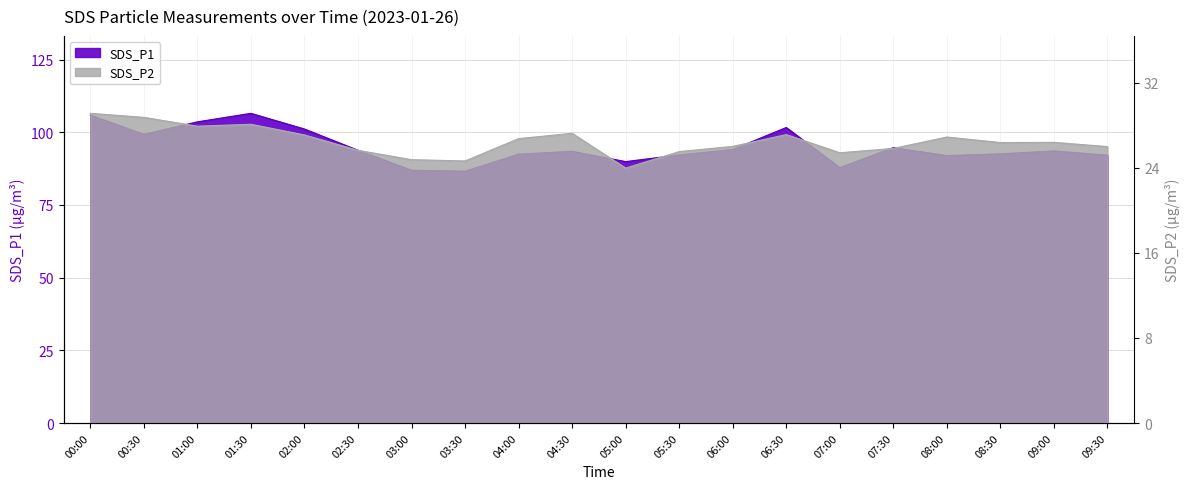

What is the difference between the SDS_P1 values at 07:30 and 03:30?

8.1